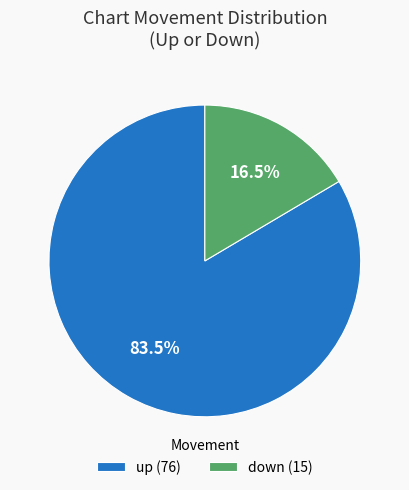

To the nearest percent, what is the difference between the largest and smallest slice percentages?

67%